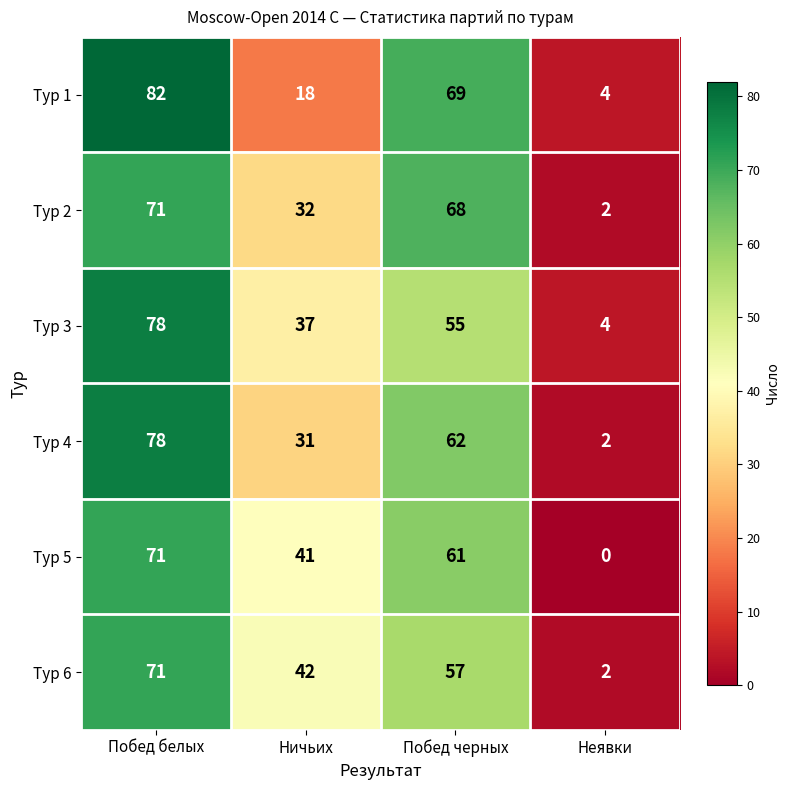

What is the difference between the highest and lowest values at Ничьих?

24